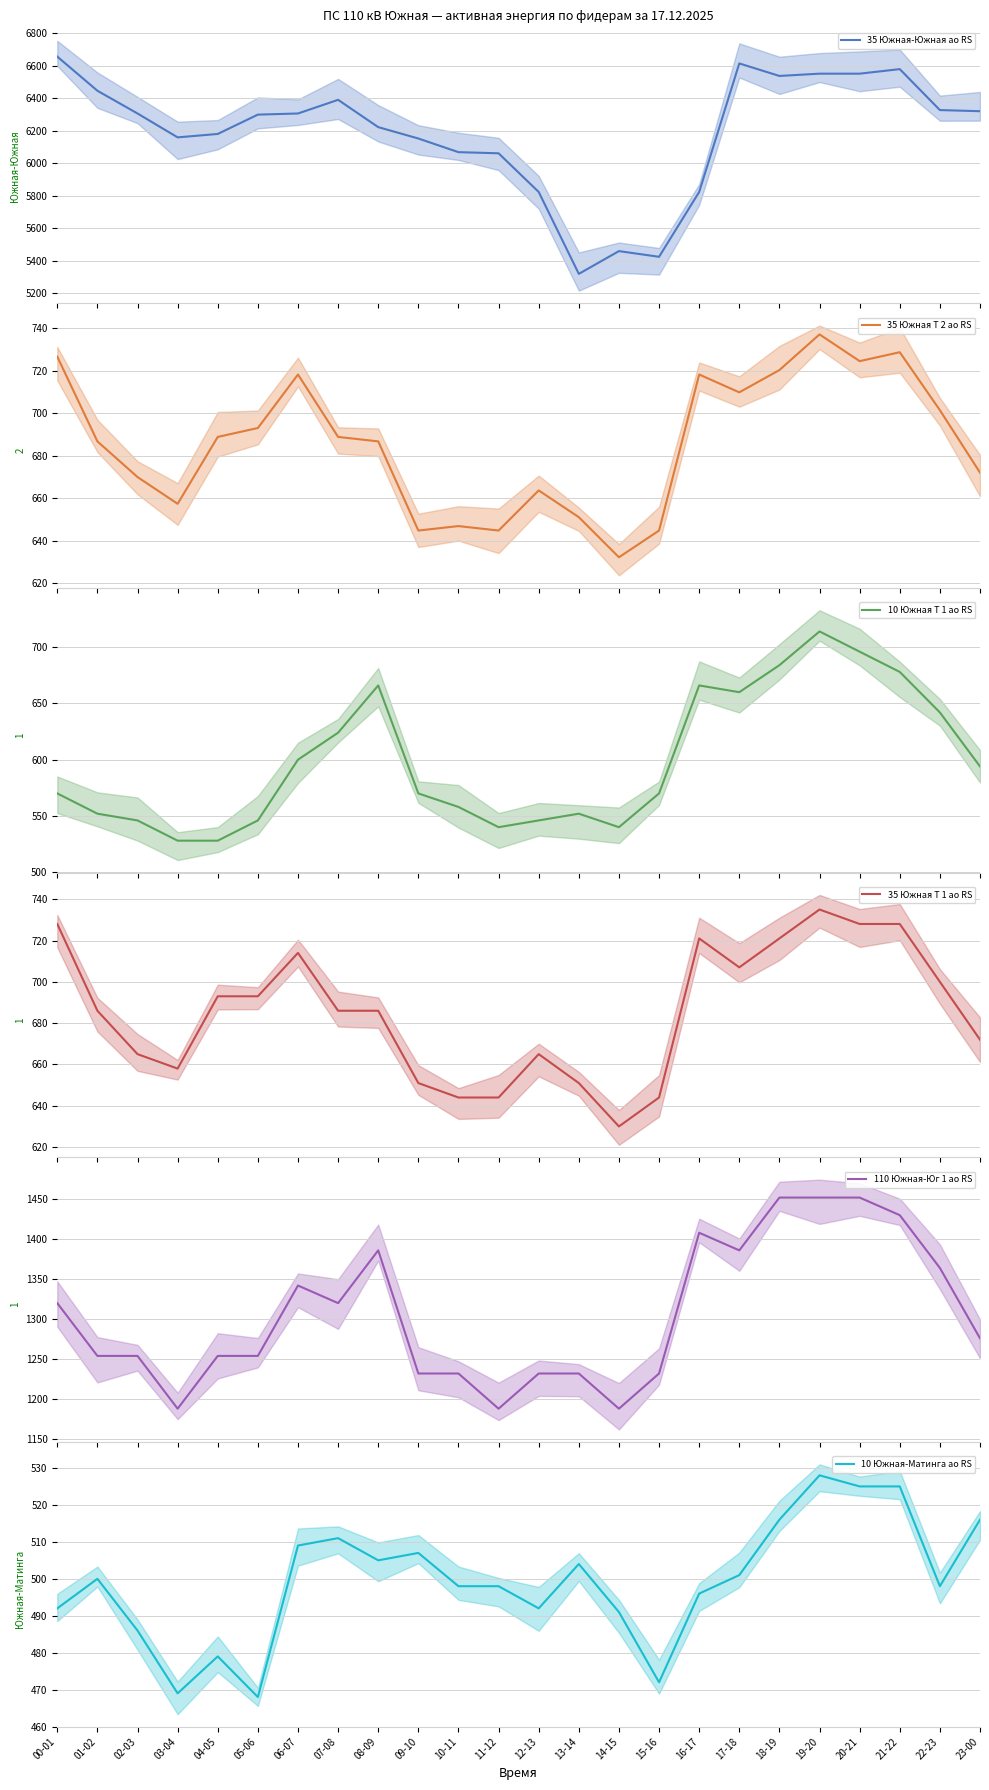

What is the difference between the highest and lowest values at 16-17?

5328.0